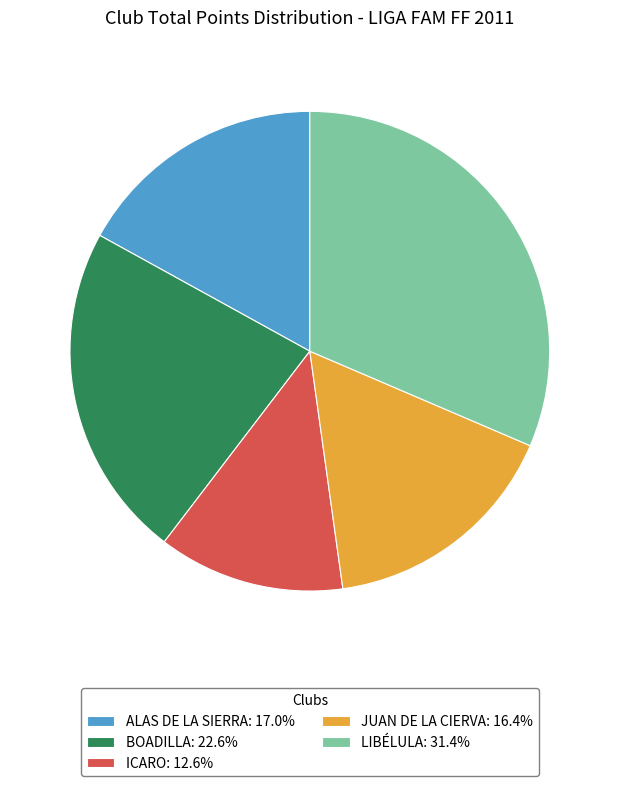

Rank the categories by value from lowest to highest.

ICARO, JUAN DE LA CIERVA, ALAS DE LA SIERRA, BOADILLA, LIBÉLULA